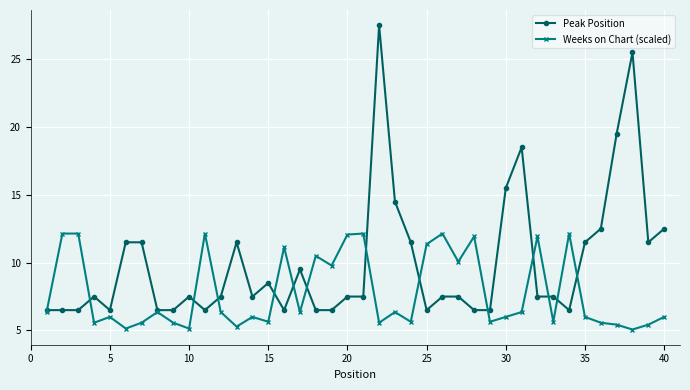

Which series ends up on top after the final intersection of Weeks on Chart (scaled) and Peak Position?

Peak Position